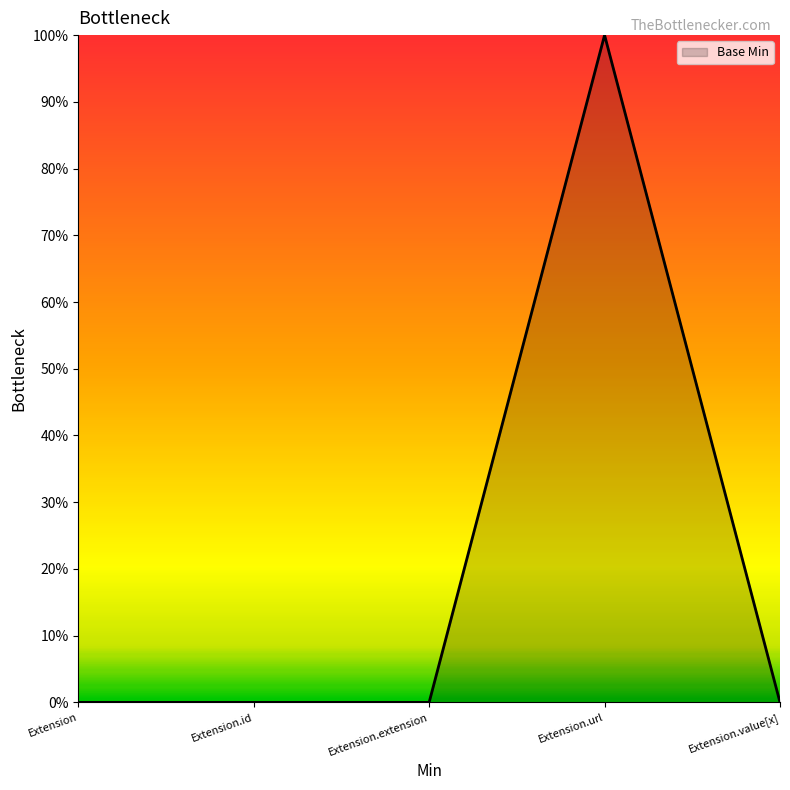

Count the values in the range 0 to 1.

5